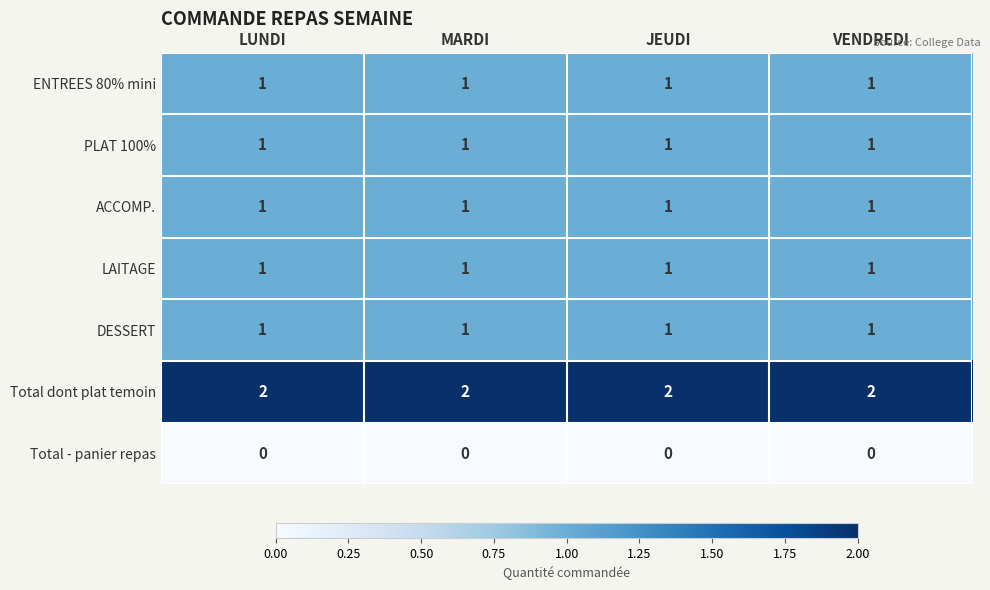

What is the sum of all DESSERT values?

4